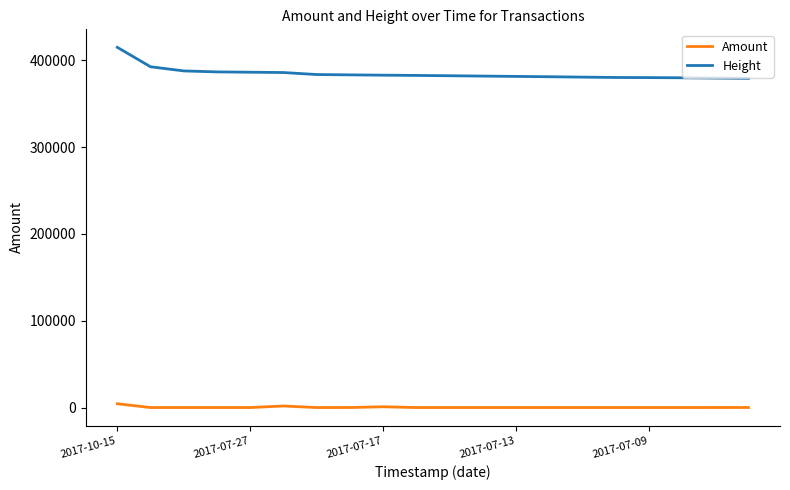

List the series in order of their overall mean, lowest first.

Amount, Height